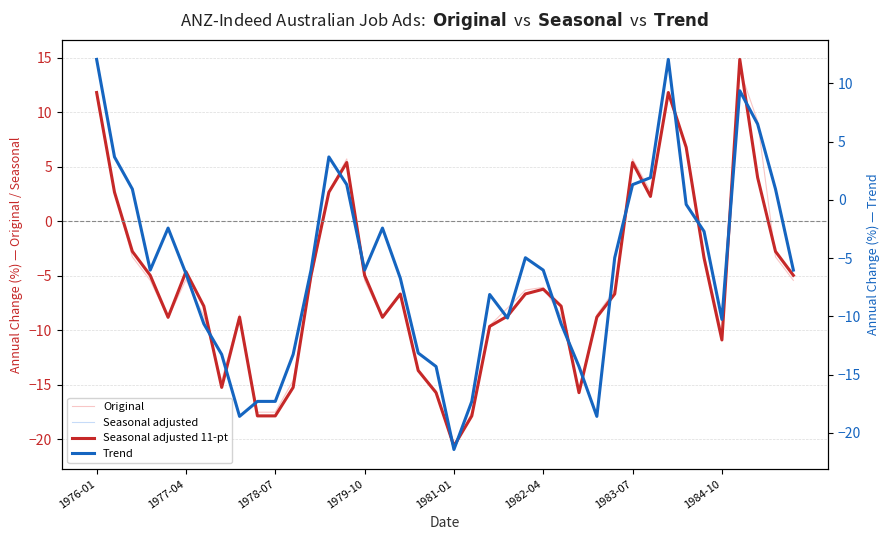

What is the difference between the maximum and minimum values in the Original series?

34.9